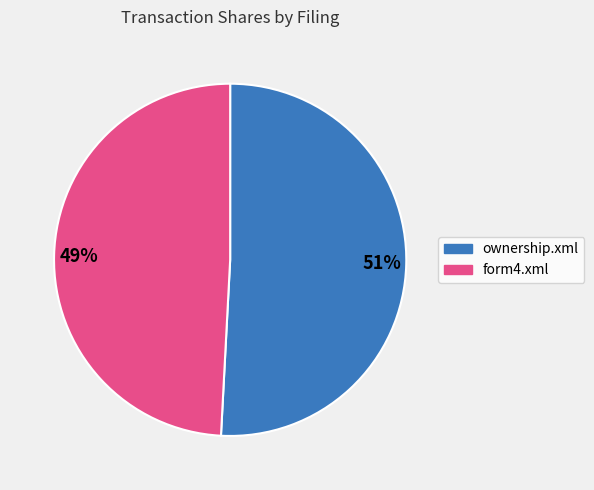

Between 49% and 51%, which is larger?

51%